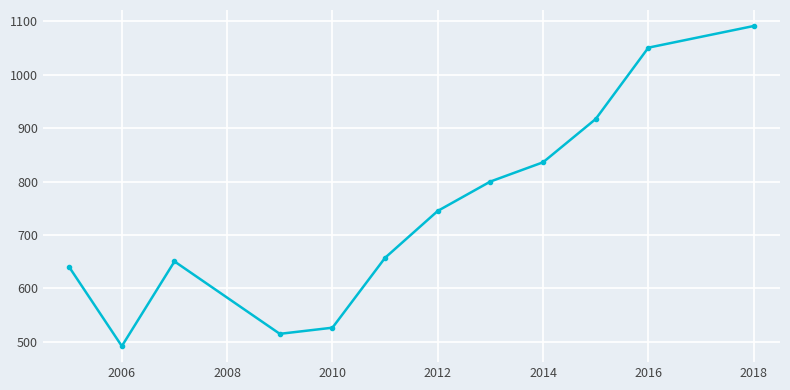

How many points are higher than both their immediate neighbors (excluding endpoints)?

1